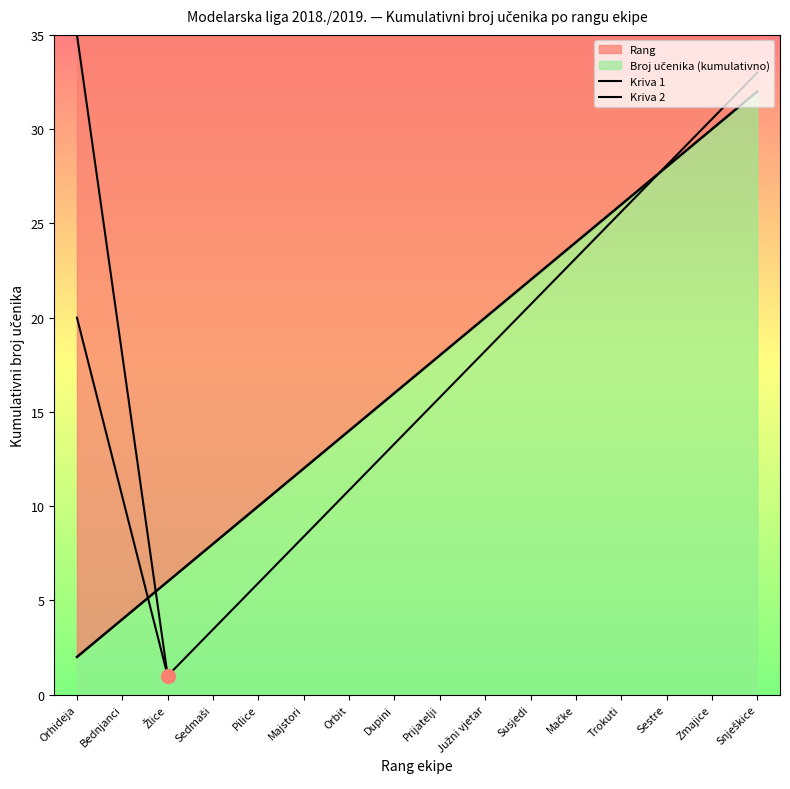

What position from the right is Bednjanci?

15